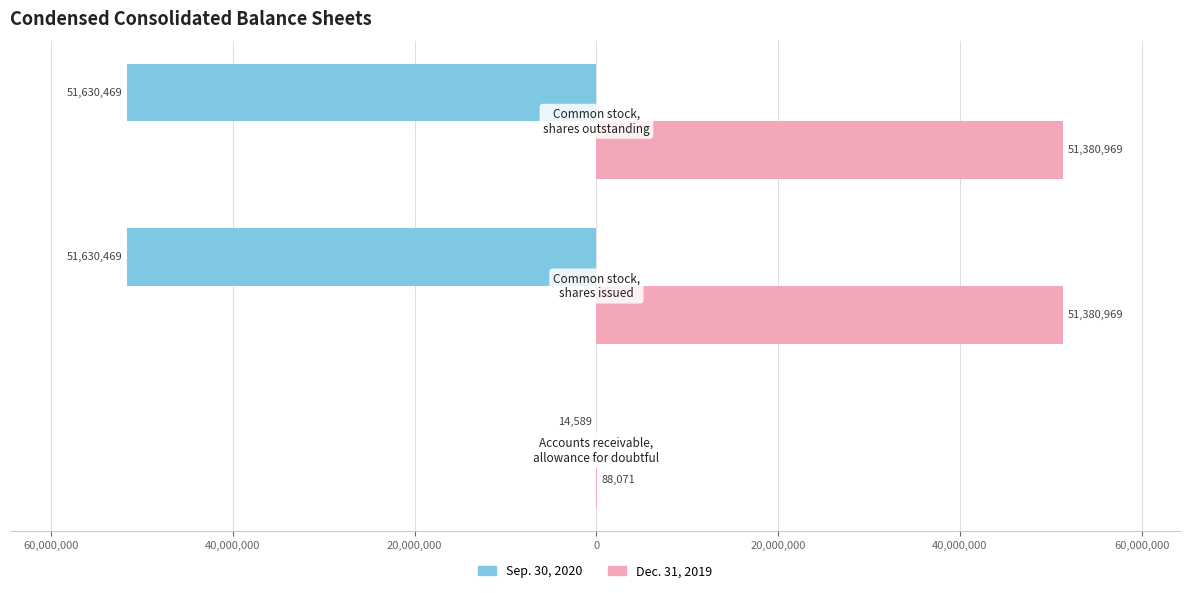

What are all the series names shown in the legend?

Sep. 30, 2020, Dec. 31, 2019